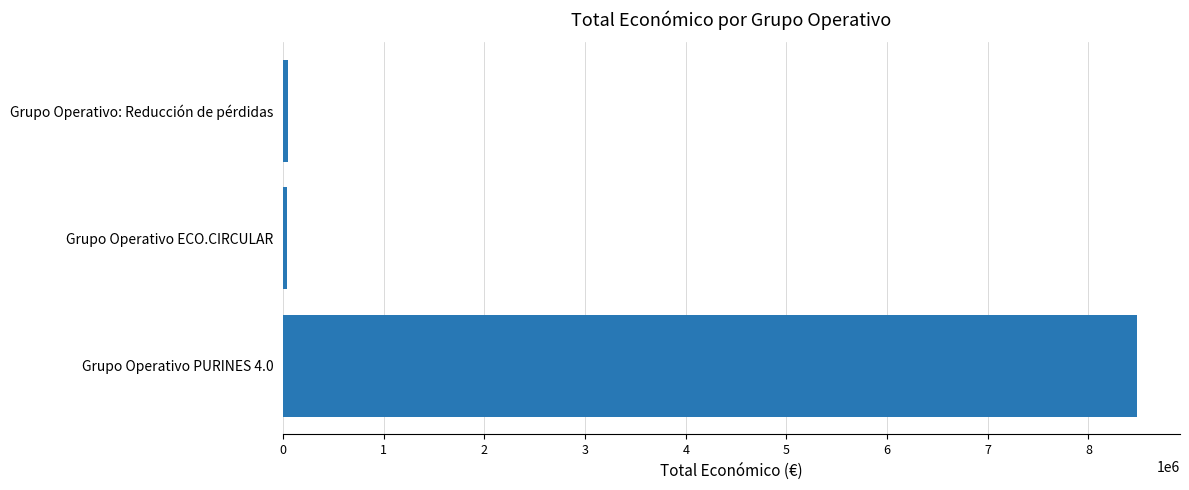

What is the greatest value displayed?

8484999